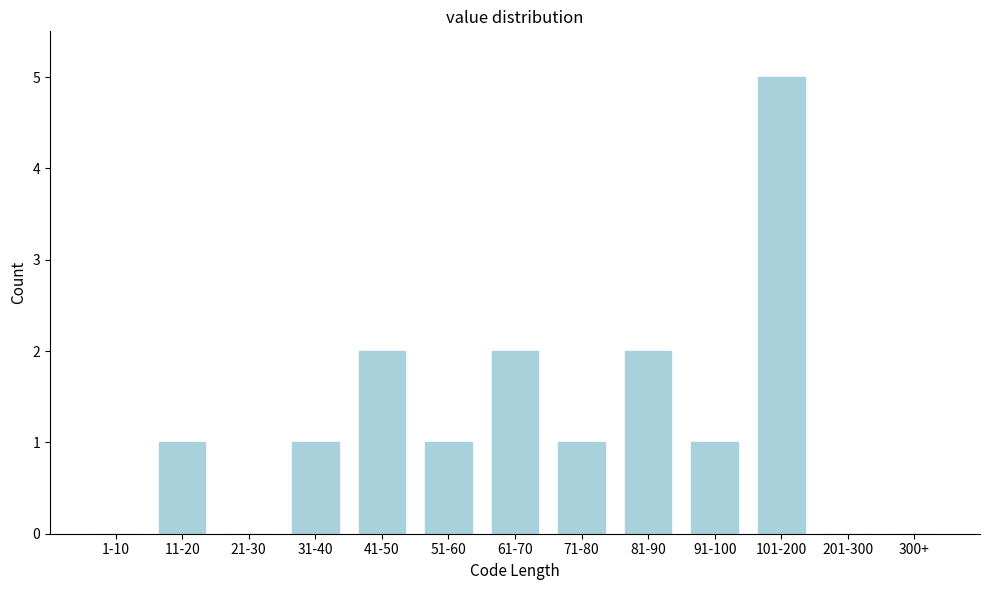

Reading left to right, extract all data points from this chart.

1-10=0	11-20=1	21-30=0	31-40=1	41-50=2	51-60=1	61-70=2	71-80=1	81-90=2	91-100=1	101-200=5	201-300=0	300+=0